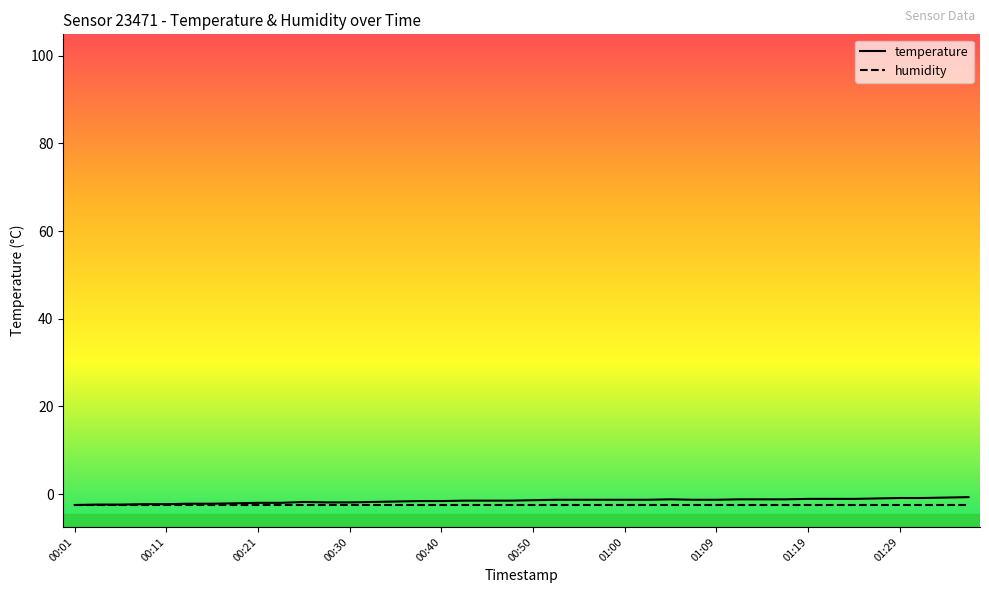

What is the lowest value of the temperature series?

-2.5